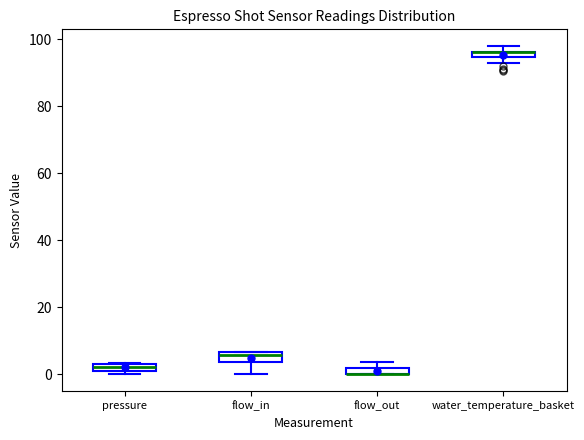

Where is the lower edge of the box for pressure on the y-axis? The values are not printed on the chart, so give them approximately, as read against the axis.

2